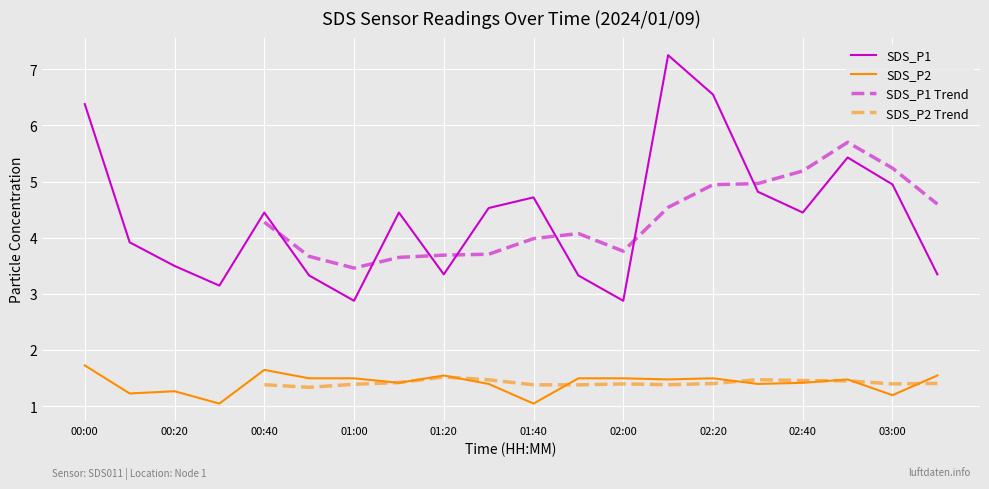

What is the approximate value of SDS_P2 at 02:40?

1.4